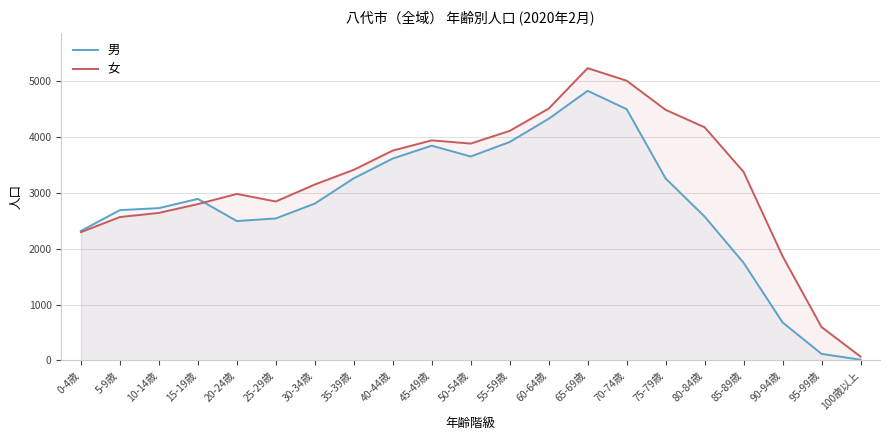

Which series has the largest total across all categories?

女